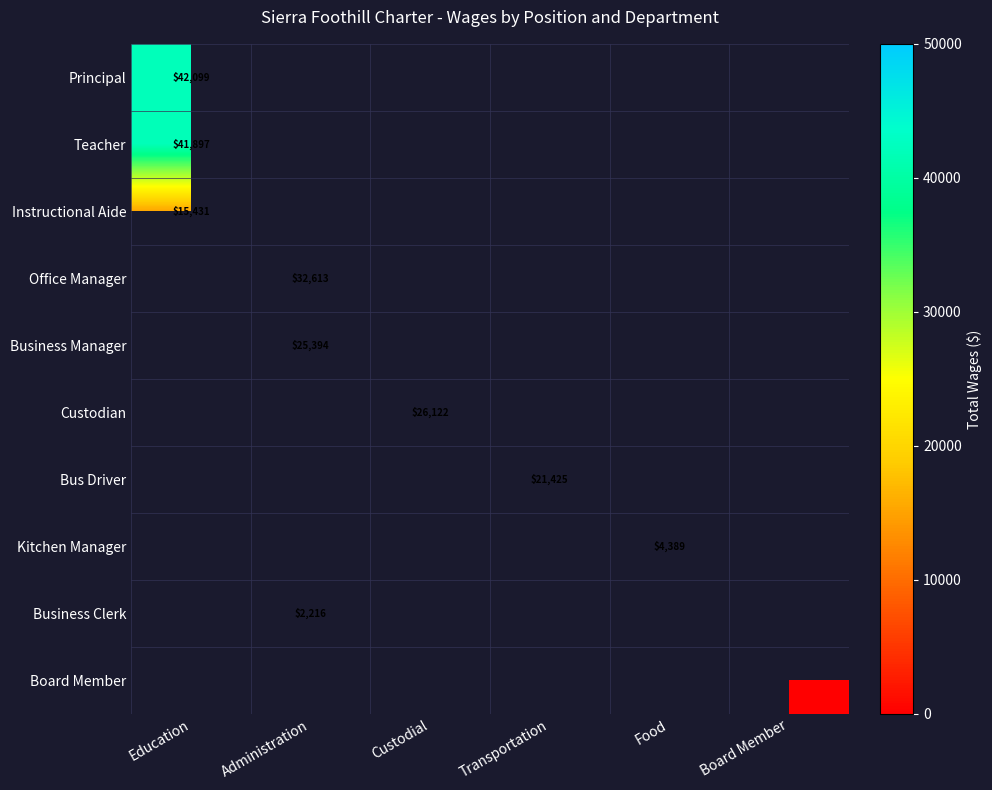

List the labels in order of Business Clerk value, largest first.

Education, Administration, Custodial, Transportation, Food, Board Member